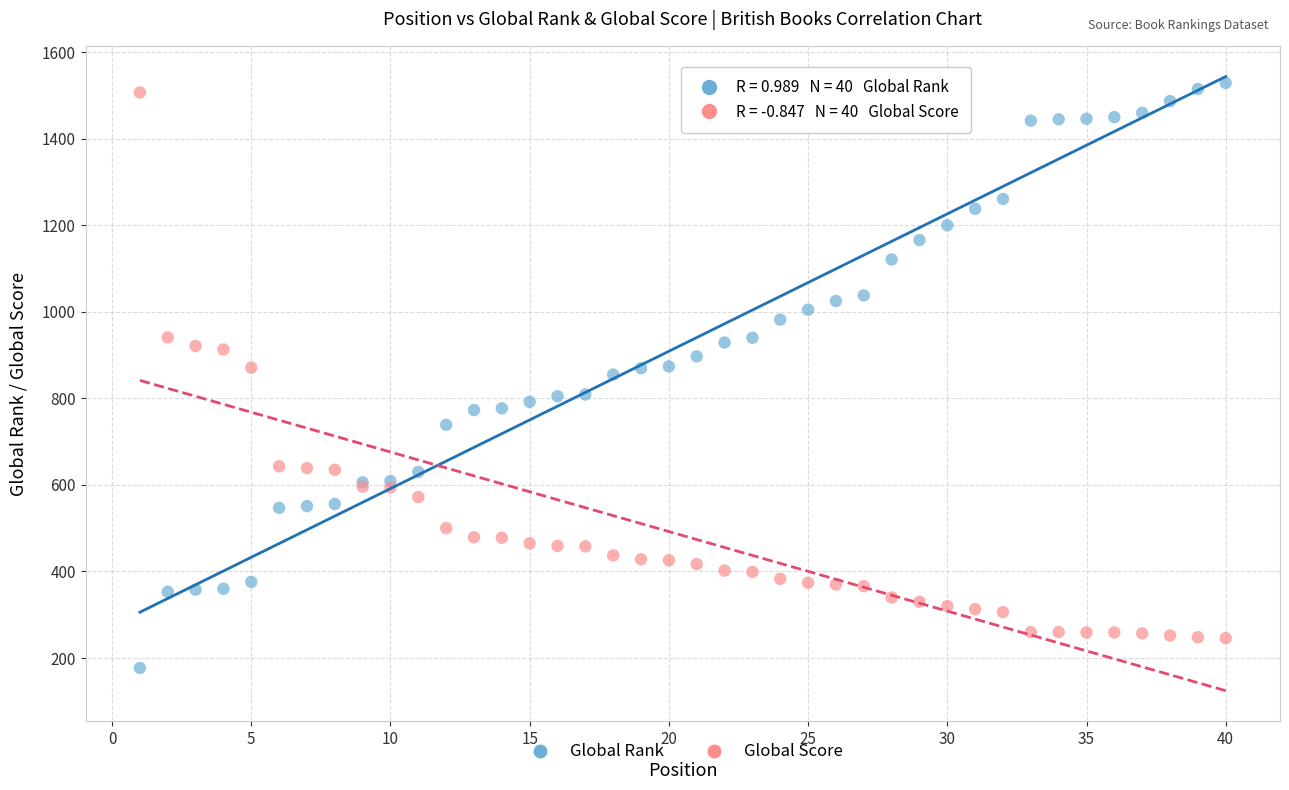

What is the X range (max minus min) for the scatter plot?

39